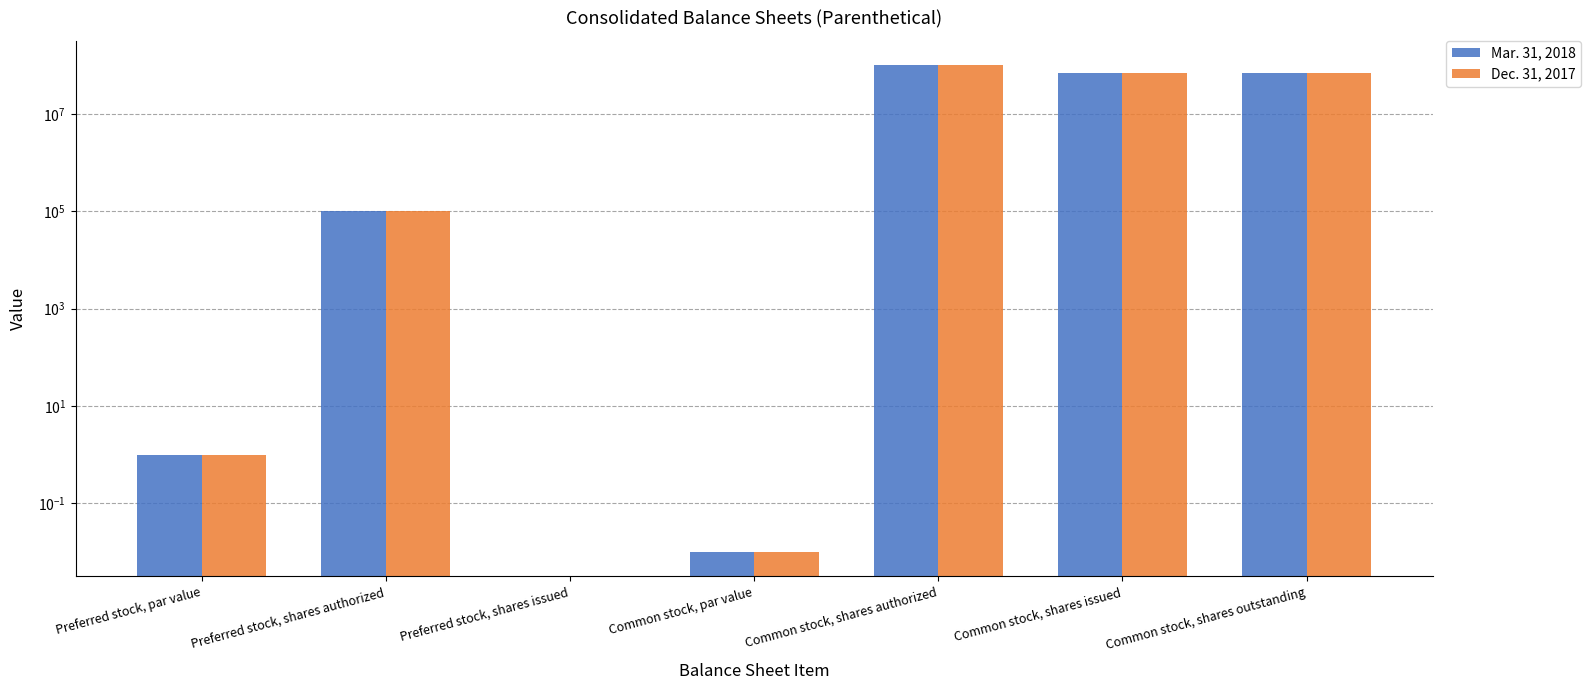

How many values in Dec. 31, 2017 are above zero?

6